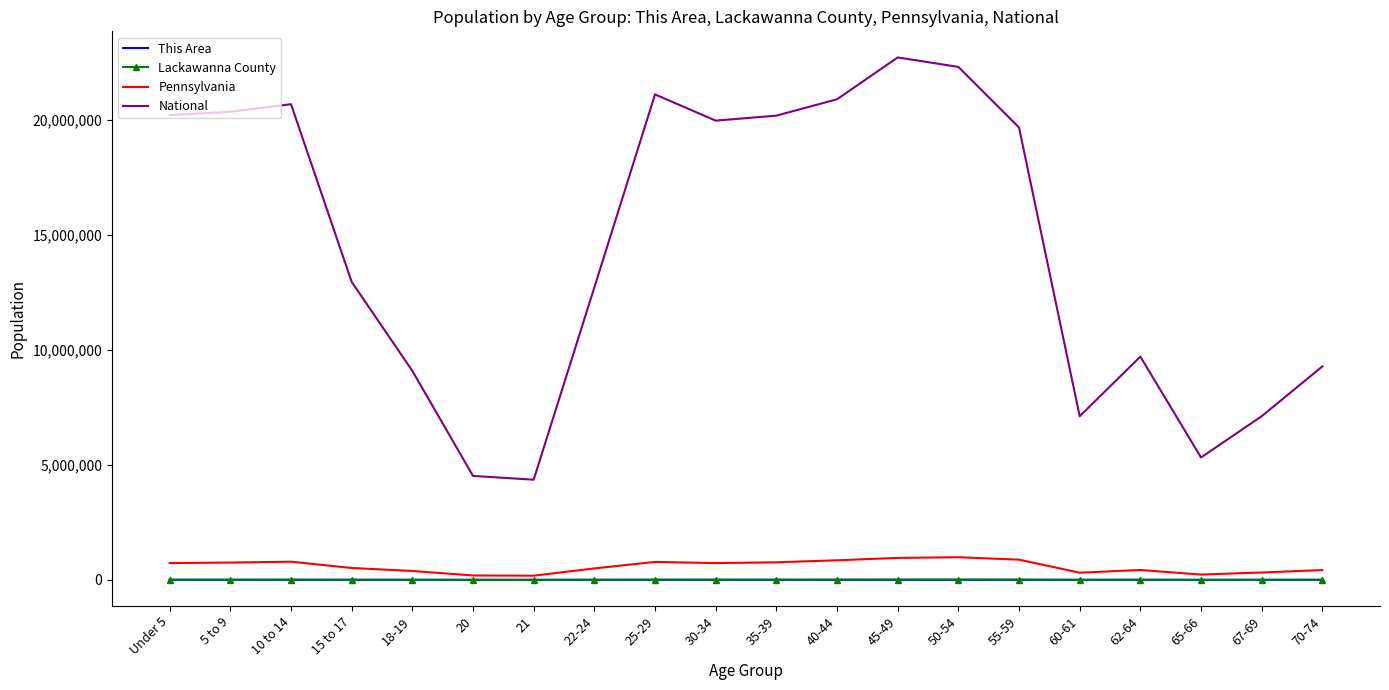

What are all the series names shown in the legend?

This Area, Lackawanna County, Pennsylvania, National